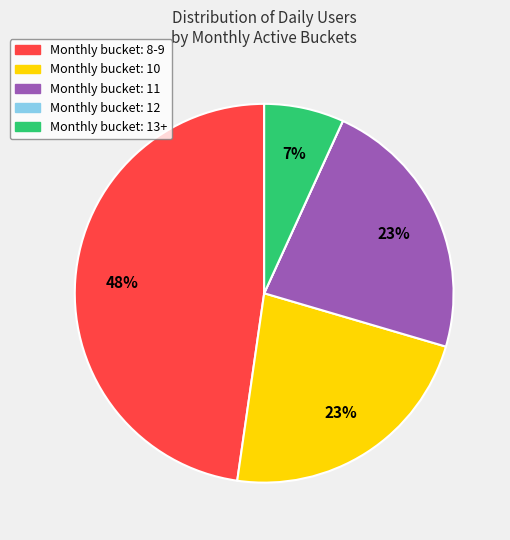

To the nearest percent, what is the difference between the largest and smallest slice percentages?

48%